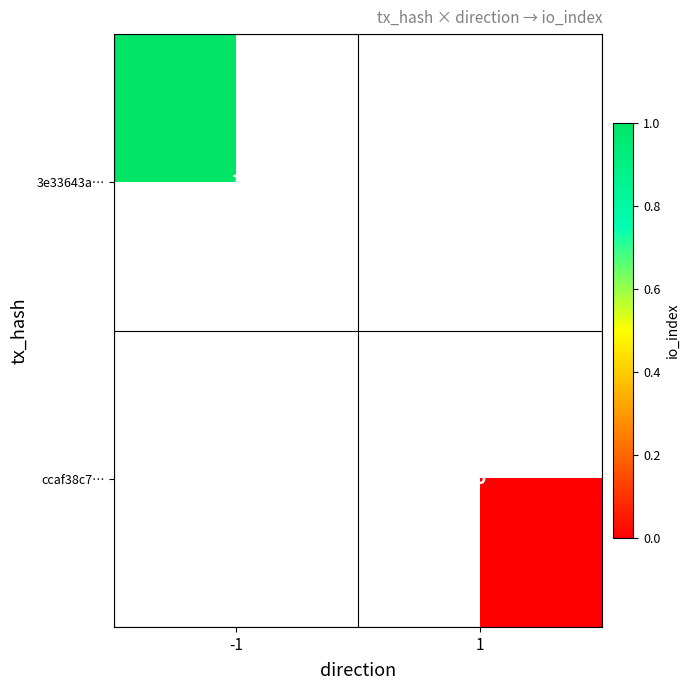

Is the value of ccaf38c7… at 1 greater than the value of 3e33643a… at -1?

No